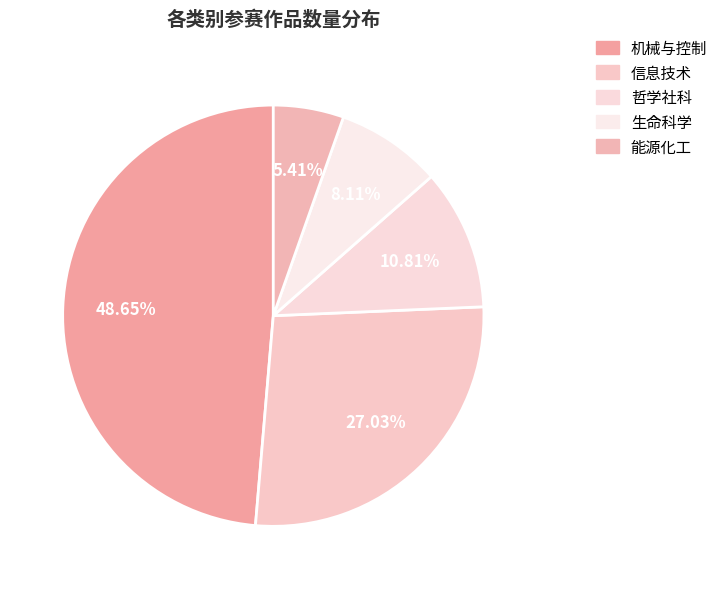

What is the total percentage of 机械与控制 and 信息技术?

75.7%